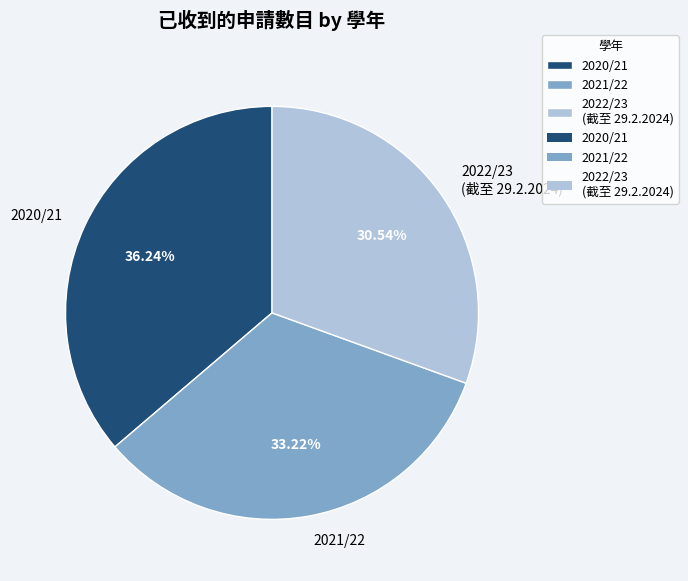

To the nearest percent, what is the average slice percentage?

33%